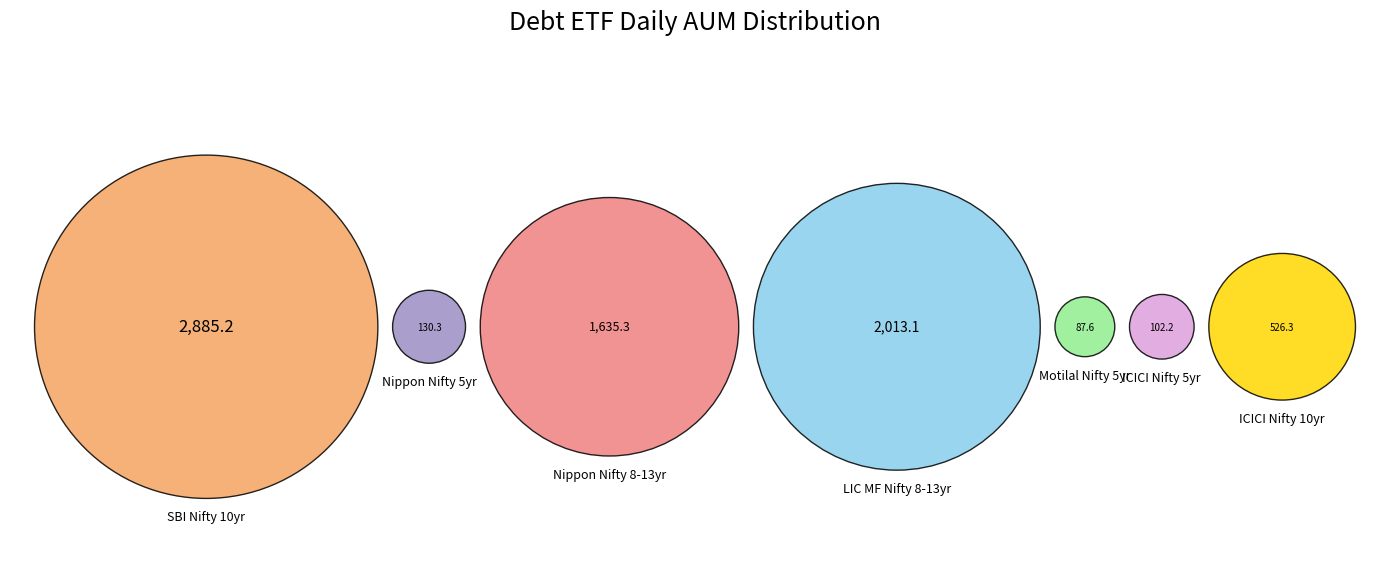

Which category has the smallest portion of the pie?

Motilal Oswal Nifty 5 year Benchmark G-Sec